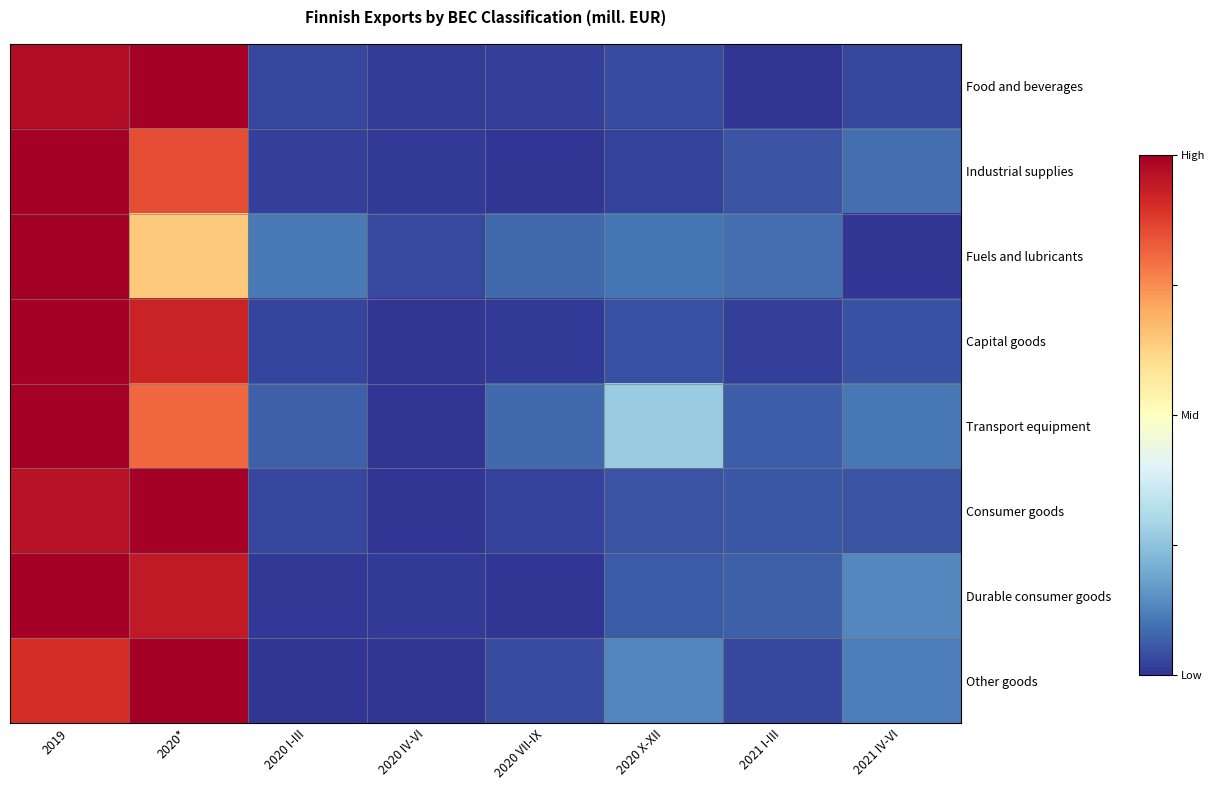

At which category does the chart reach its peak across all series?

2020*